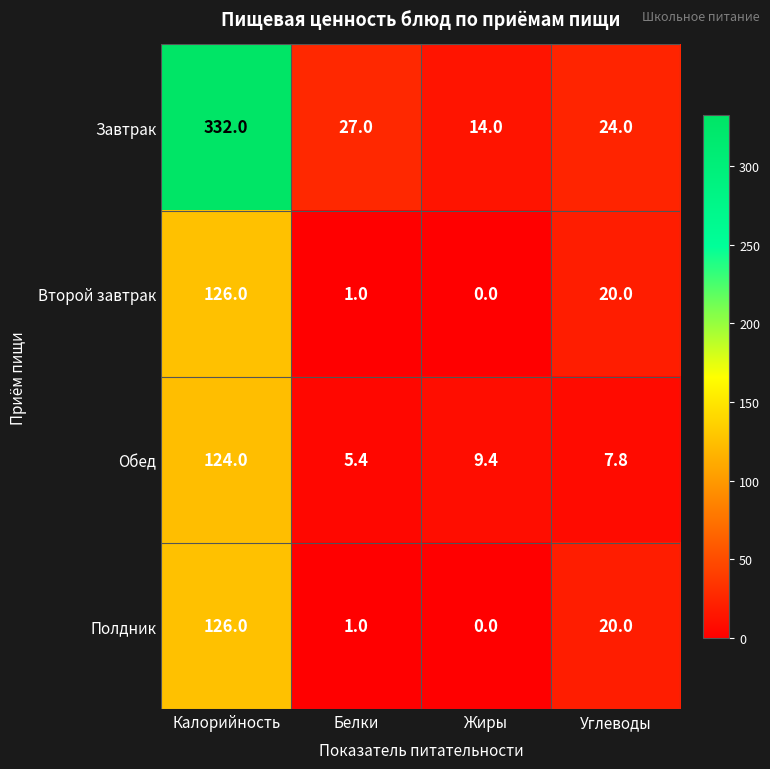

Reading right to left, transcribe all the data shown in this chart.

Завтрак: 24.0	14.0	27.0	332.0
Второй завтрак: 20.0	0.0	1.0	126.0
Обед: 7.8	9.4	5.4	124.0
Полдник: 20.0	0.0	1.0	126.0